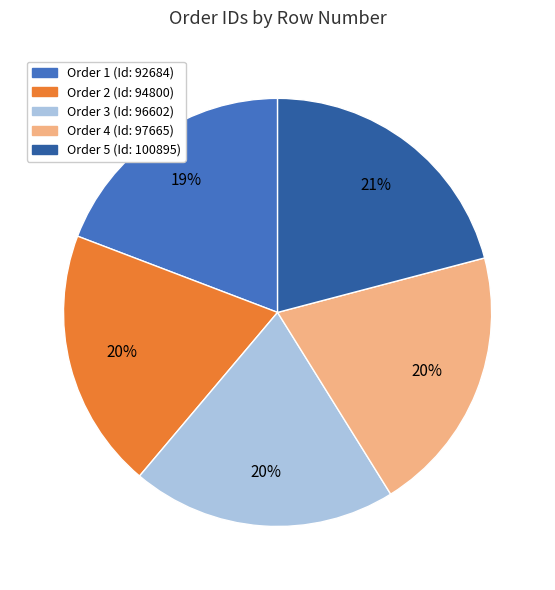

Is there any slice that represents more than half of the pie?

No